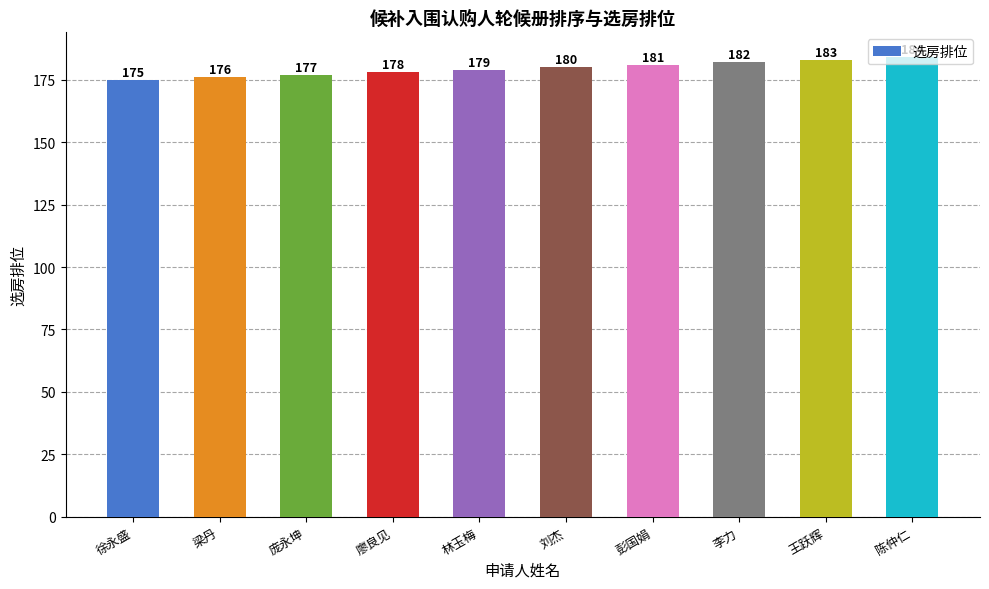

Reading left to right, what are all the values shown in this chart?

徐永盛=175	梁丹=176	庞永坤=177	廖良见=178	林玉梅=179	刘杰=180	彭国娟=181	李力=182	王跃辉=183	陈仲仁=184